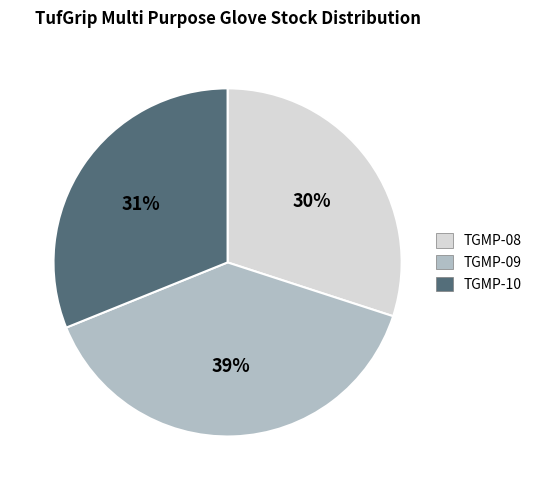

Count the number of slices in the pie.

3